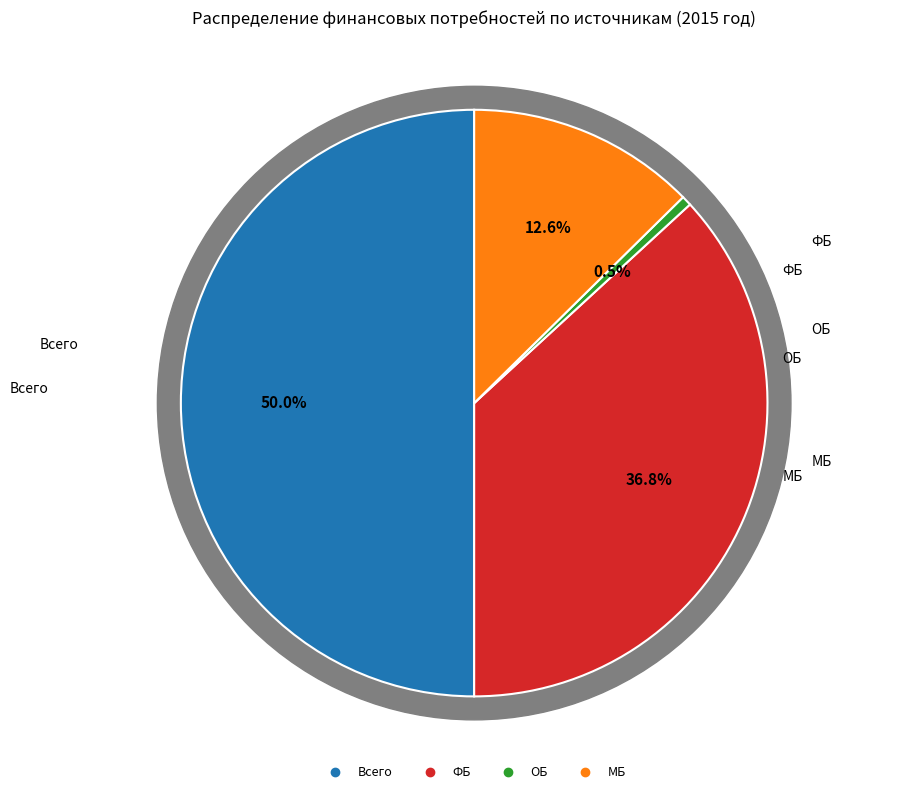

Does МБ account for over 50% of the chart?

No